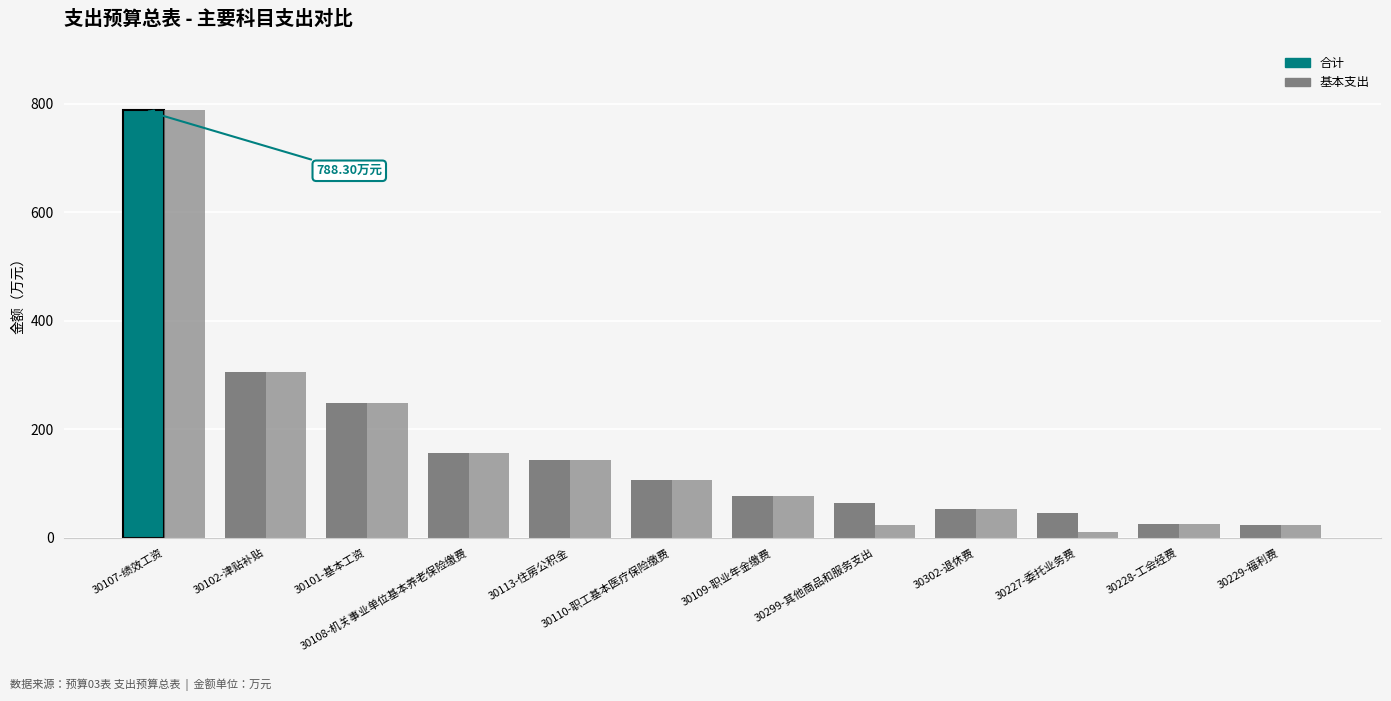

How many data points does each series have?

12